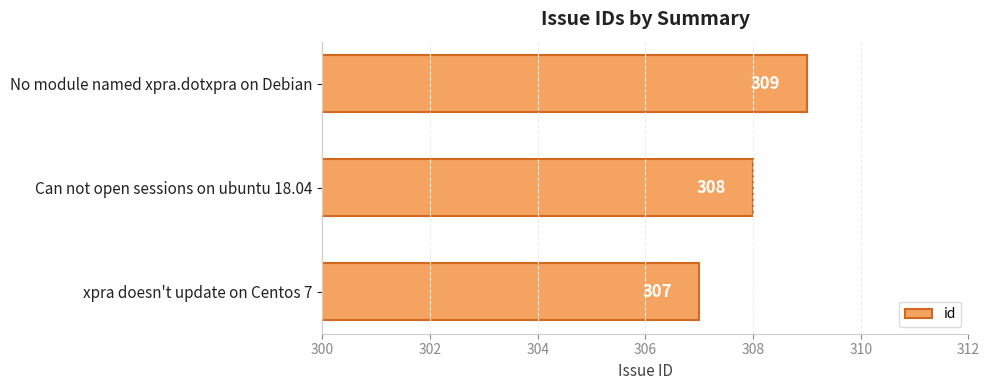

Does the chart contain stacked bars?

No